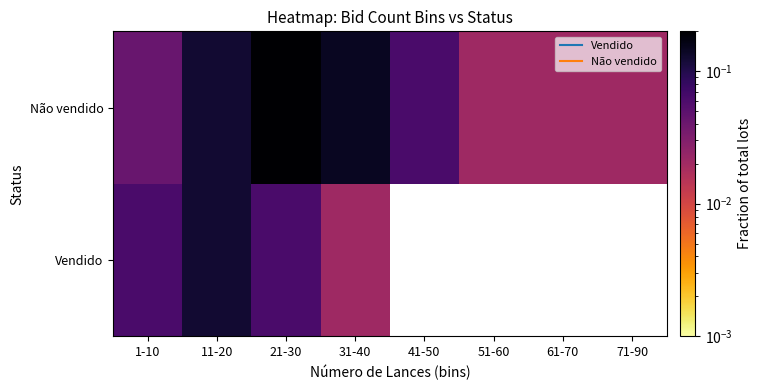

What is the total value across all series at 31-40?

0.2